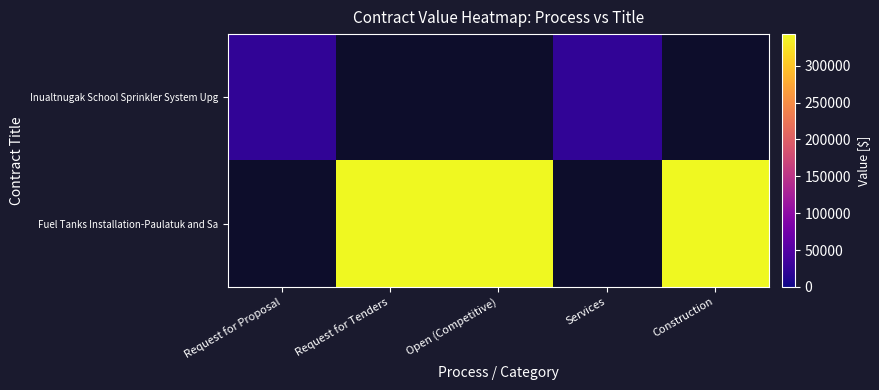

Rank the series by their average value, from lowest to highest.

Inualtnugak School Sprinkler System Upg, Fuel Tanks Installation-Paulatuk and Sa